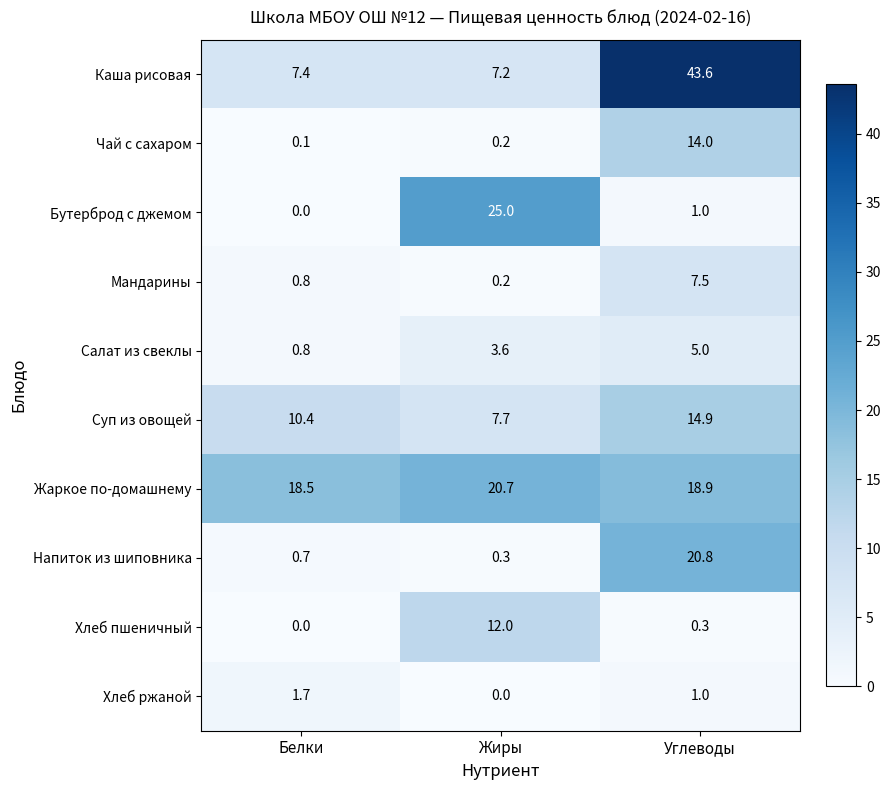

Reading right to left, what are all the values shown in this chart?

Каша рисовая: 43.6	7.2	7.4
Чай с сахаром: 14.0	0.2	0.1
Бутерброд с джемом: 1.0	25.0	0.0
Мандарины: 7.5	0.2	0.8
Салат из свеклы: 5.0	3.6	0.8
Суп из овощей: 14.9	7.7	10.4
Жаркое по-домашнему: 18.9	20.7	18.5
Напиток из шиповника: 20.8	0.3	0.7
Хлеб пшеничный: 0.3	12.0	0.0
Хлеб ржаной: 1.0	0.0	1.7